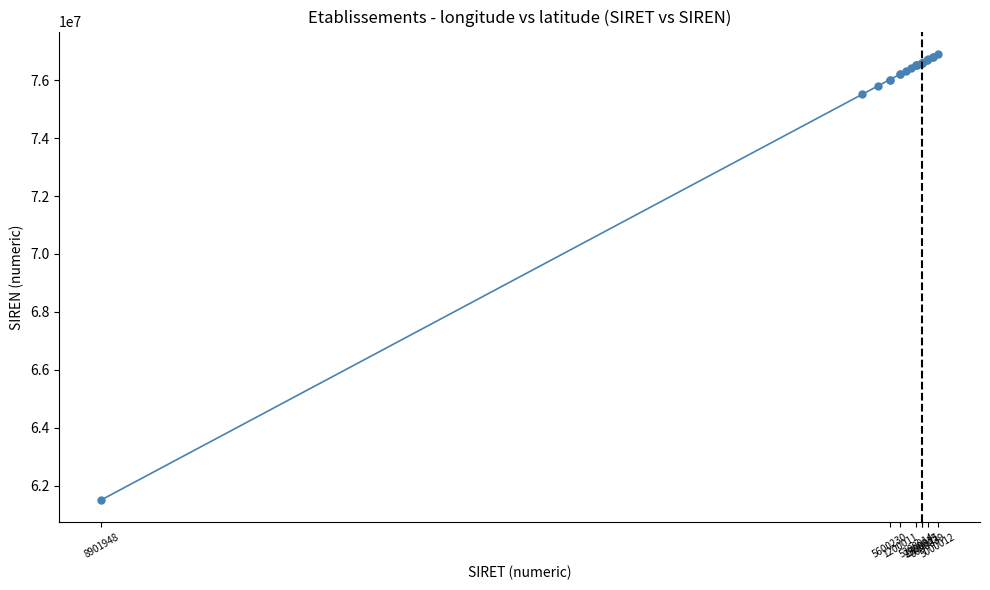

What is the average value?

75758775